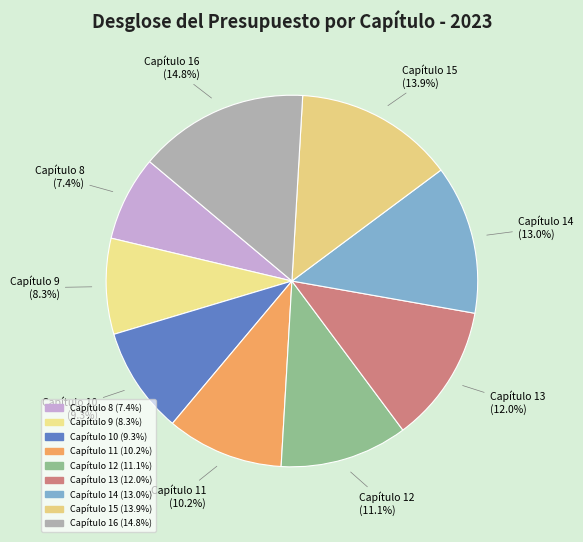

What is the largest slice in the pie chart?

Capítulo 16